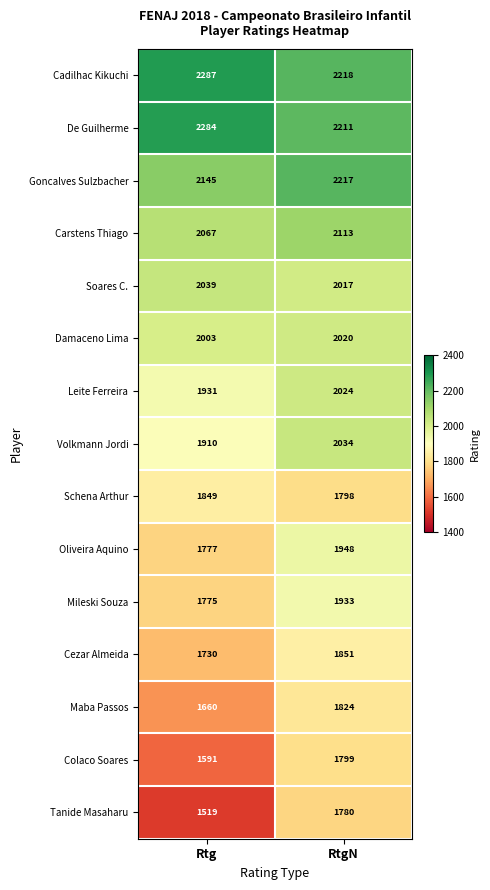

Where is Carstens Thiago nearest to the value 2090?

Rtg